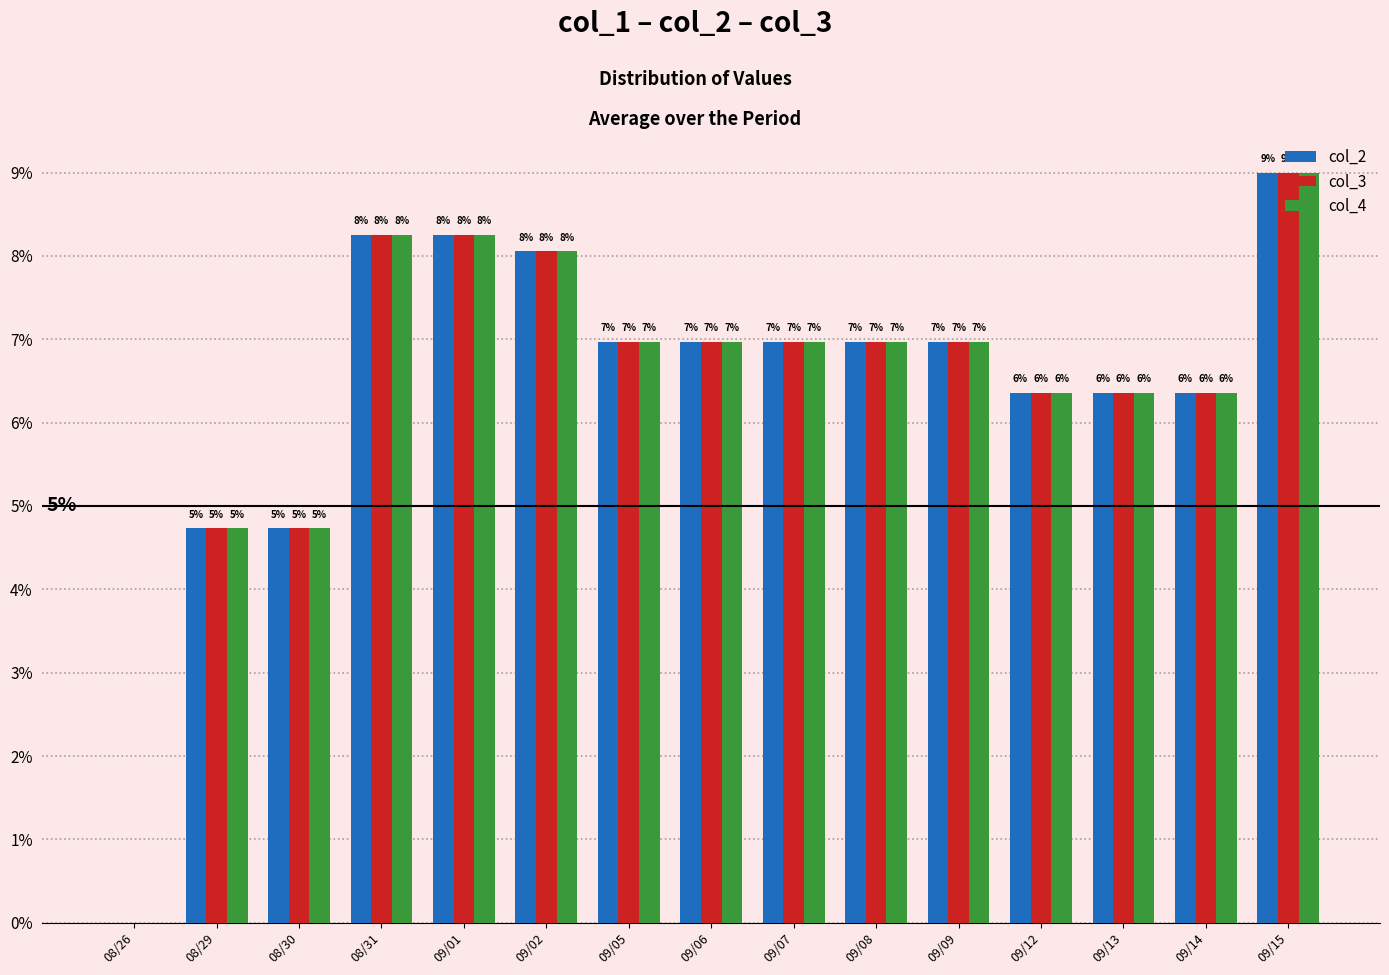

Are the bars grouped side by side (vs. stacked)?

Yes